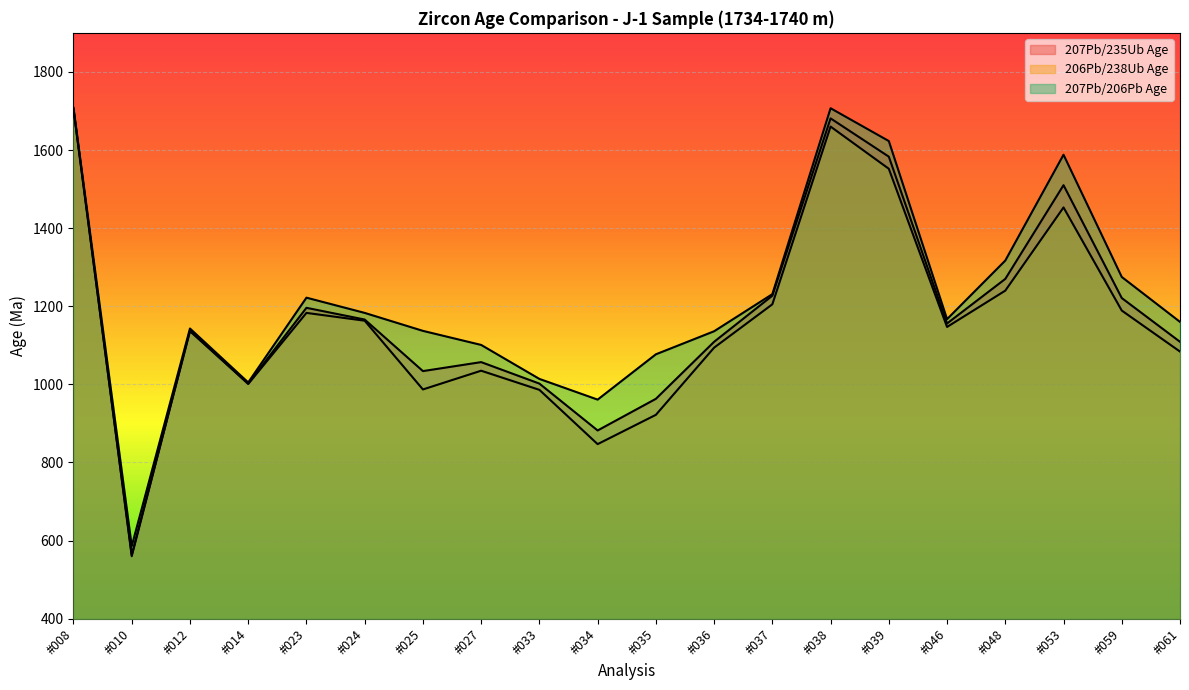

How many values in the 207Pb/206Pb Age series exceed 1167?

9